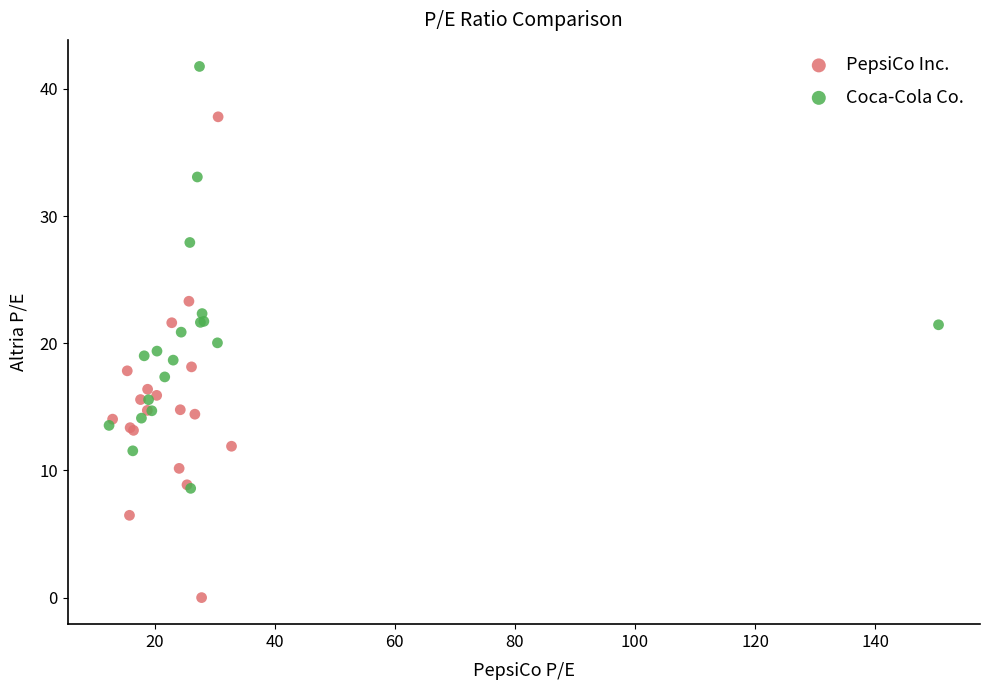

Which series contains the lowest Y value?

PepsiCo Inc.